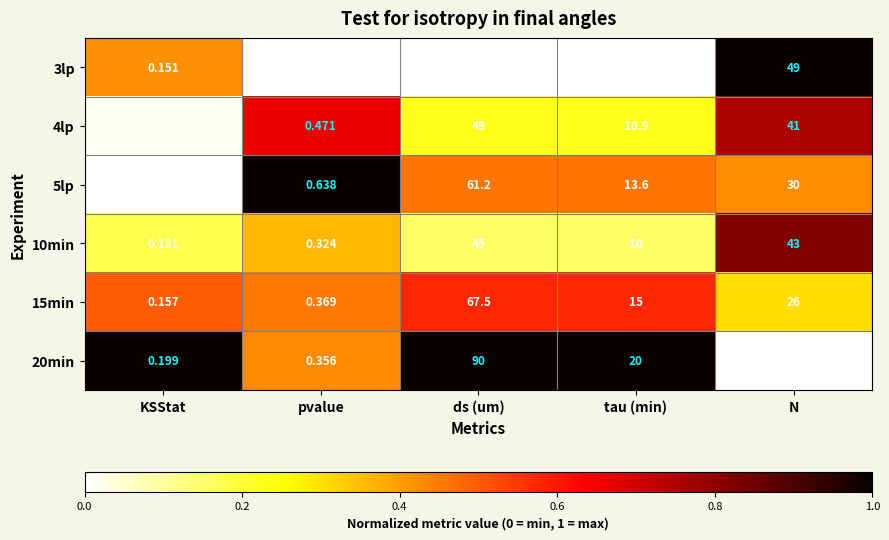

Rank the categories by 15min value from lowest to highest.

KSStat, pvalue, tau (min), N, ds (um)